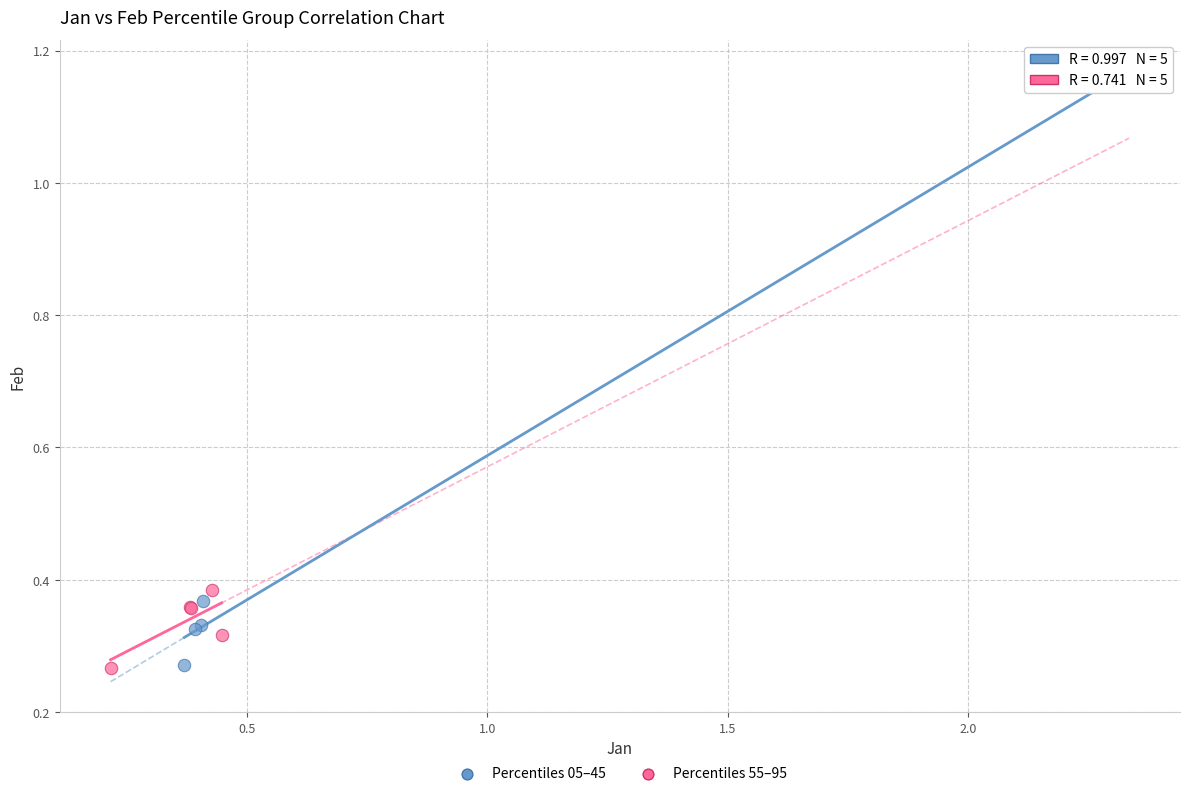

Which series has the largest Y range (max minus min)?

Percentiles 05–45